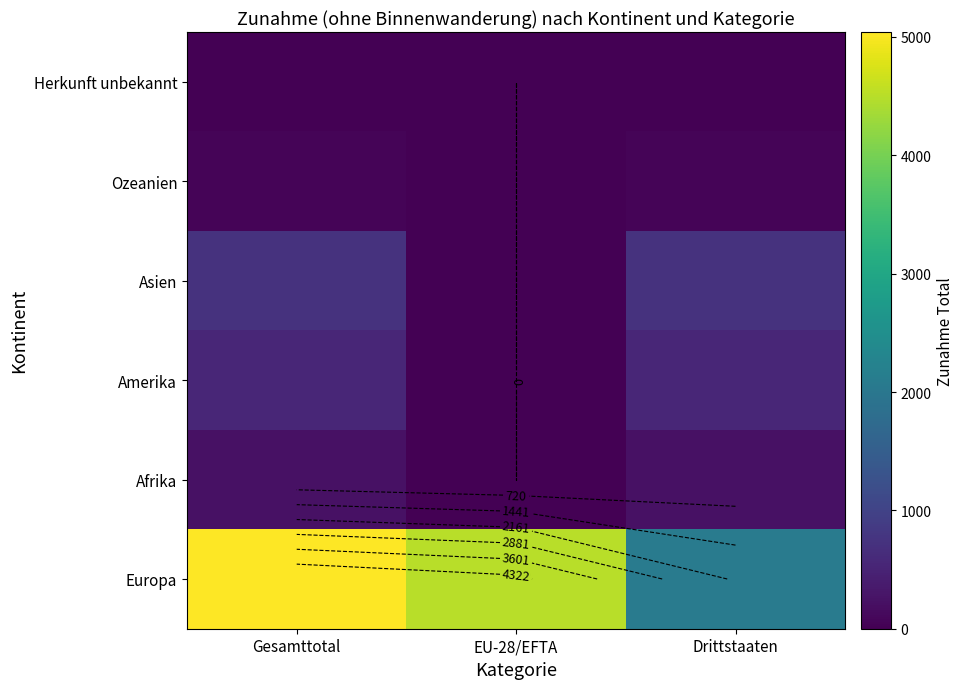

At which category is the sum across all series the highest?

Gesamttotal